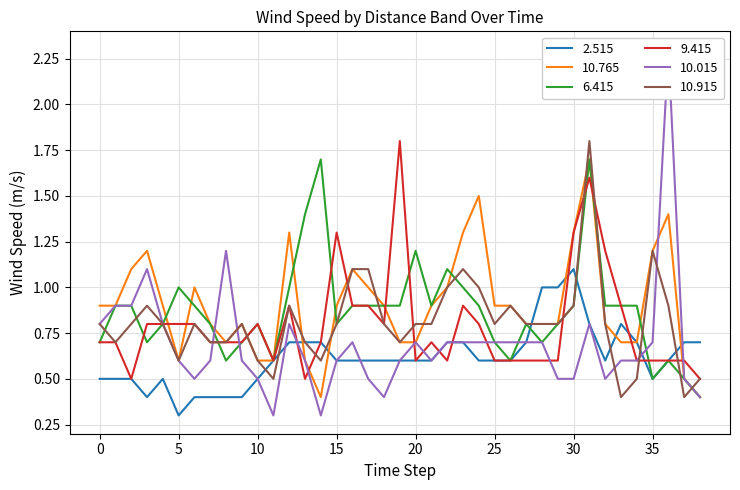

How many interior local peaks does the 10.915 series have?

8